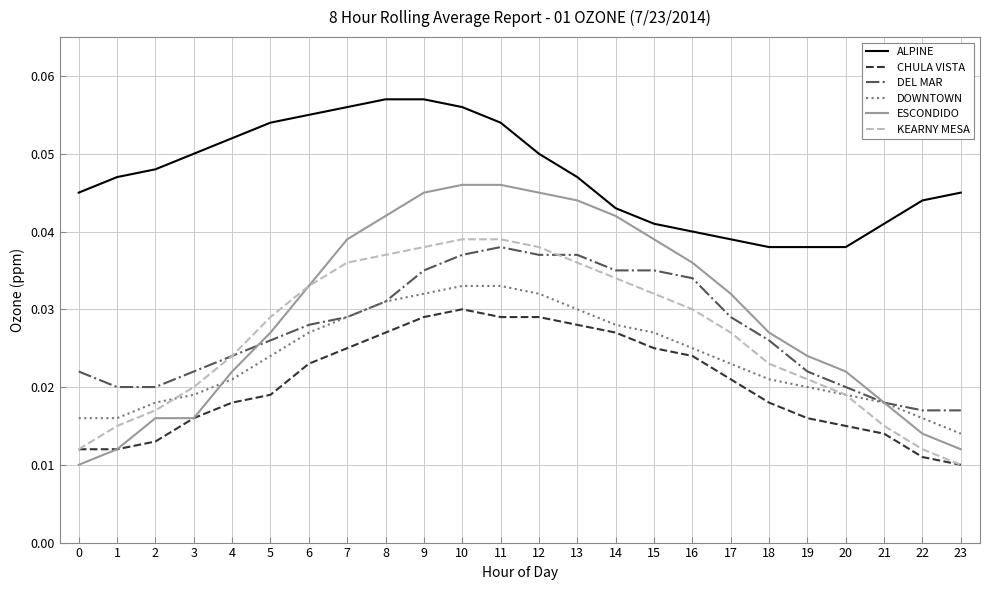

Where is the first local maximum for DEL MAR?

11